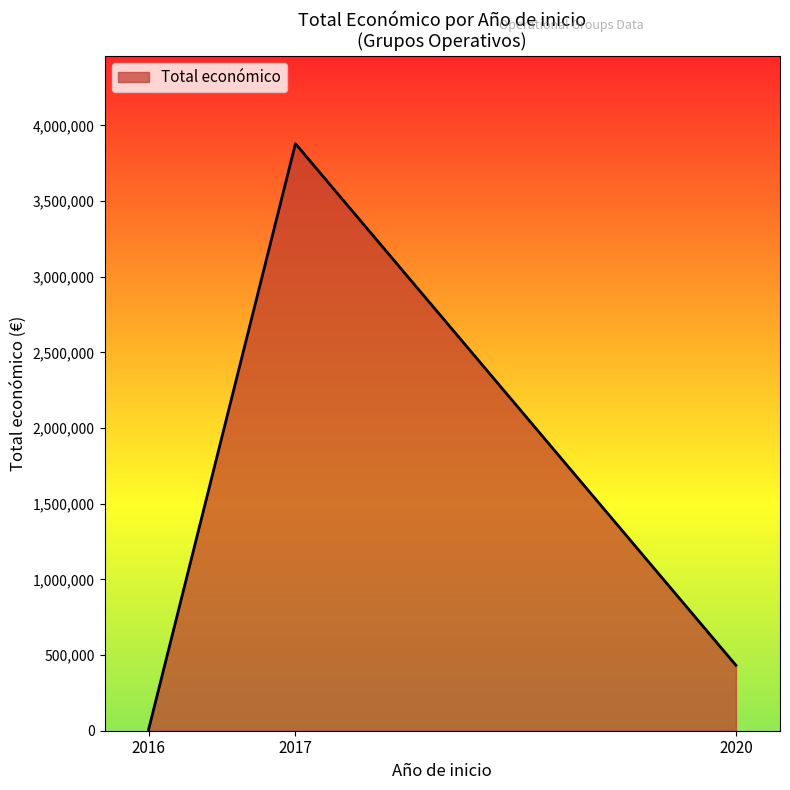

Reading left to right, what are all the values shown in this chart?

2016=8000	2017=3879758	2020=432329